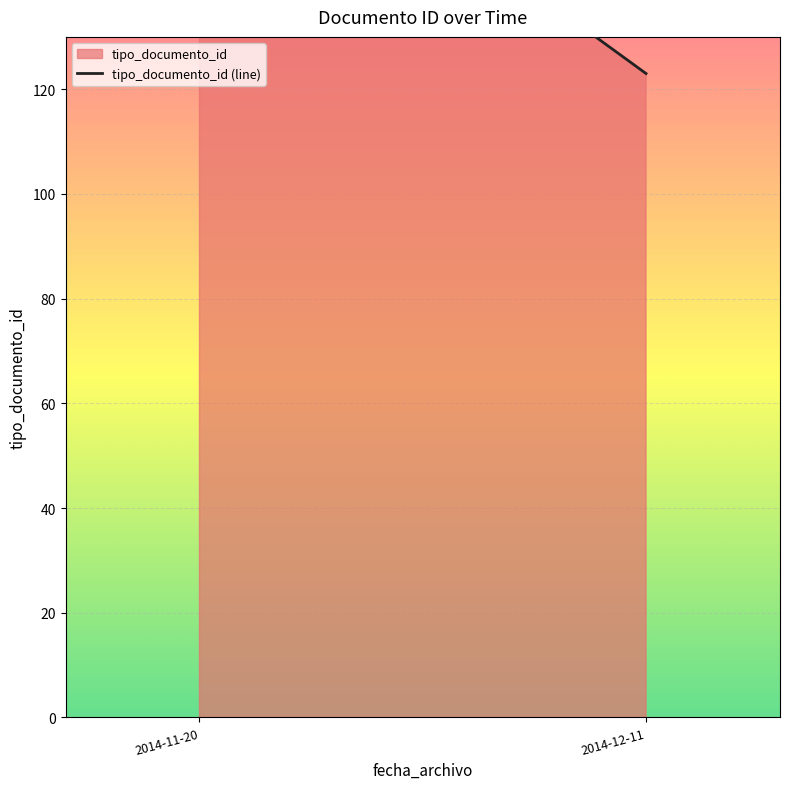

Which category has the highest value across all series?

2014-11-20